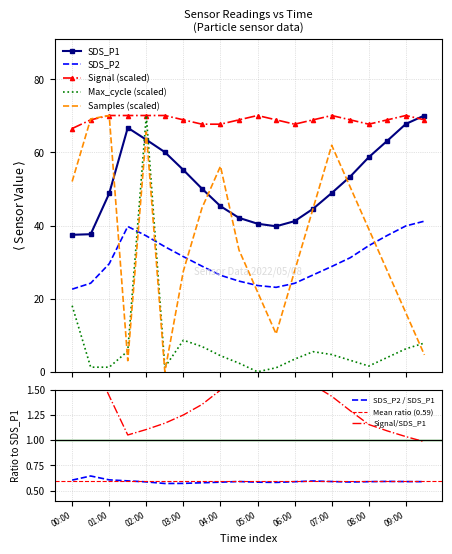

Is this an area chart (filled region under the line)?

No